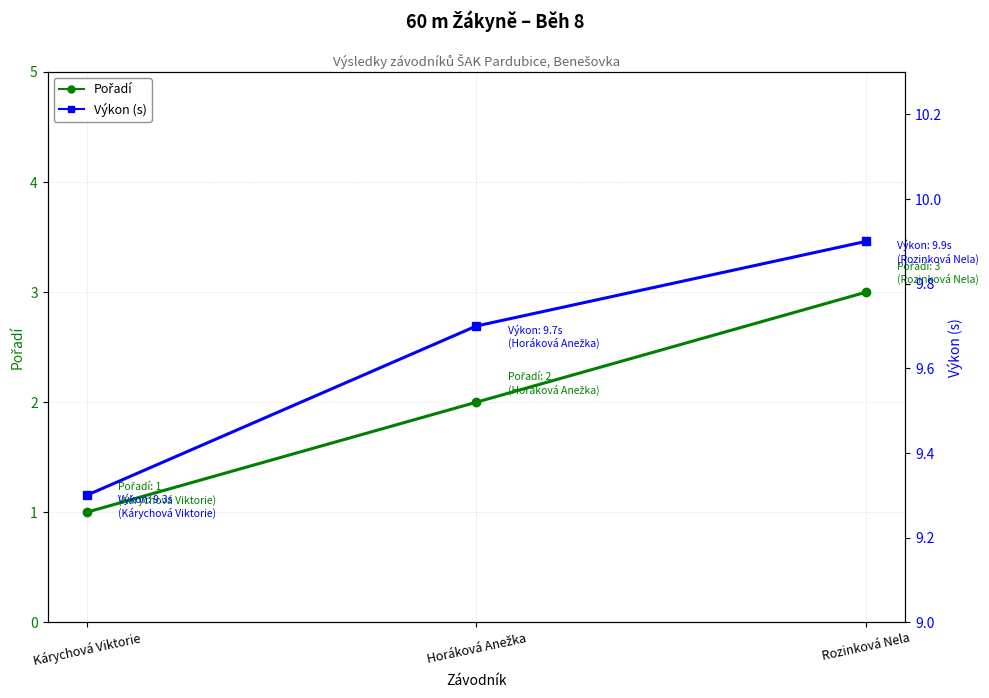

How many Pořadí values are between 1 and 3?

3